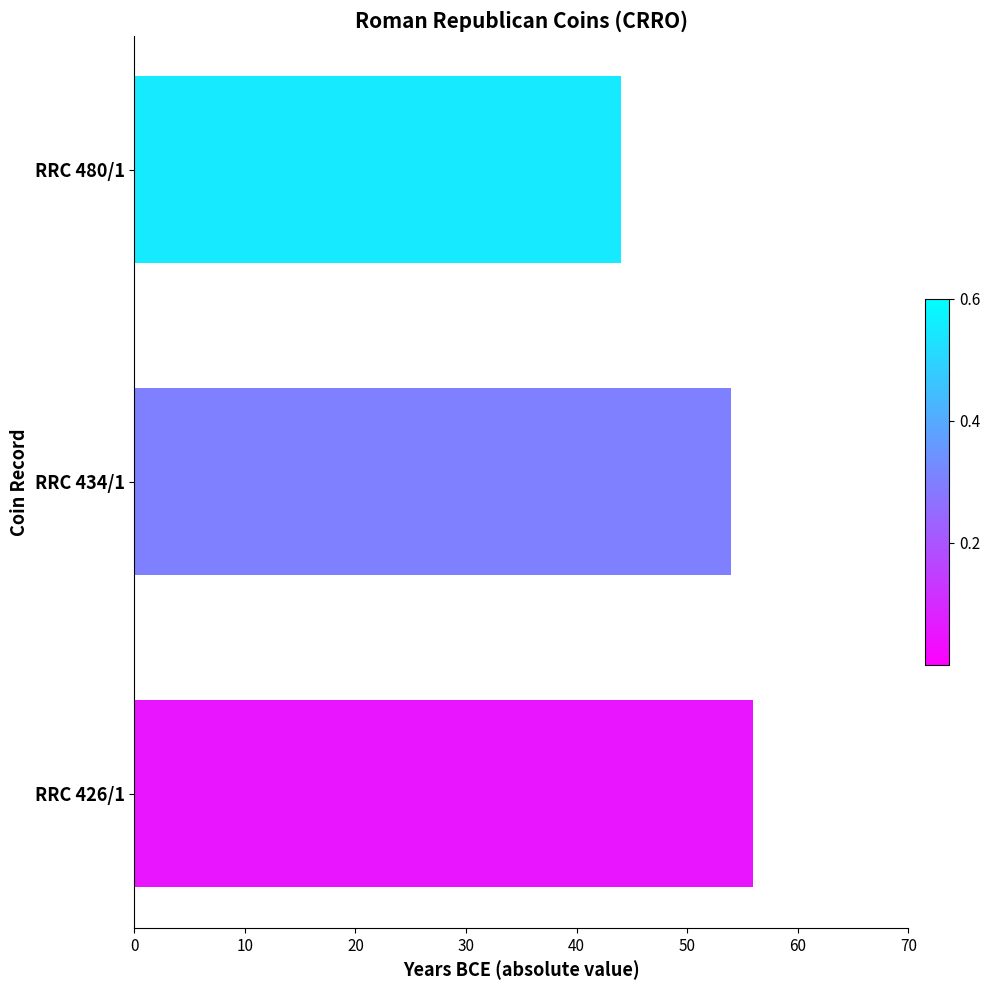

Rank the categories by value from highest to lowest.

RRC 426/1, RRC 434/1, RRC 480/1